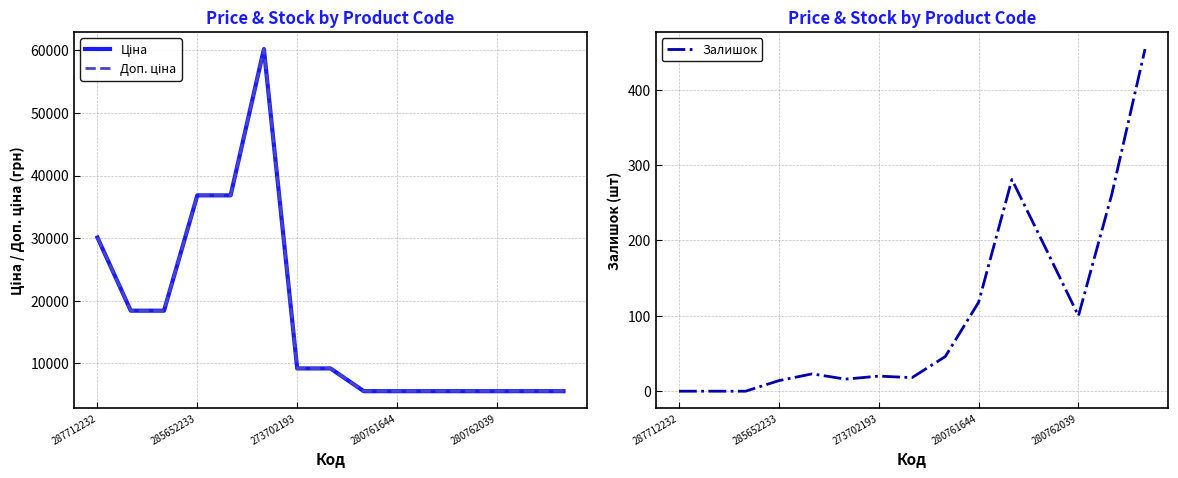

What is the total value across all series at 11?

11311.7